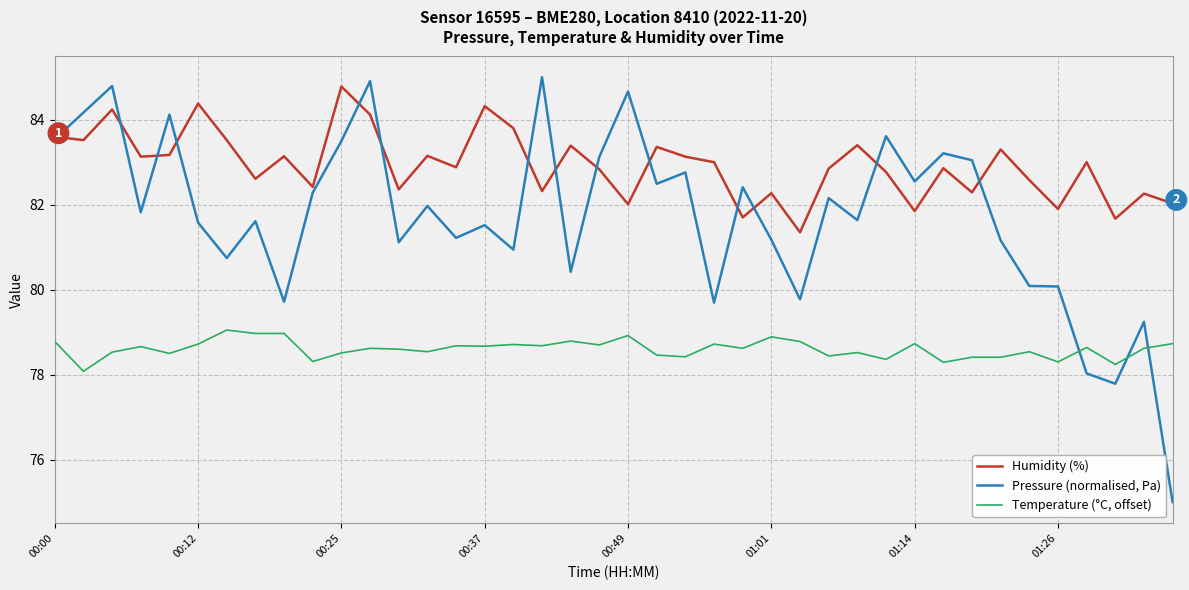

Which series ends up on top after the final intersection of Temperature (°C, offset) and Pressure (normalised, Pa)?

Temperature (°C, offset)